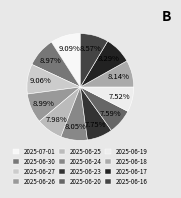

Rank the categories by value from highest to lowest.

2025-07-01, 2025-06-27, 2025-06-26, 2025-06-30, 2025-06-16, 2025-06-17, 2025-06-18, 2025-06-24, 2025-06-25, 2025-06-23, 2025-06-20, 2025-06-19